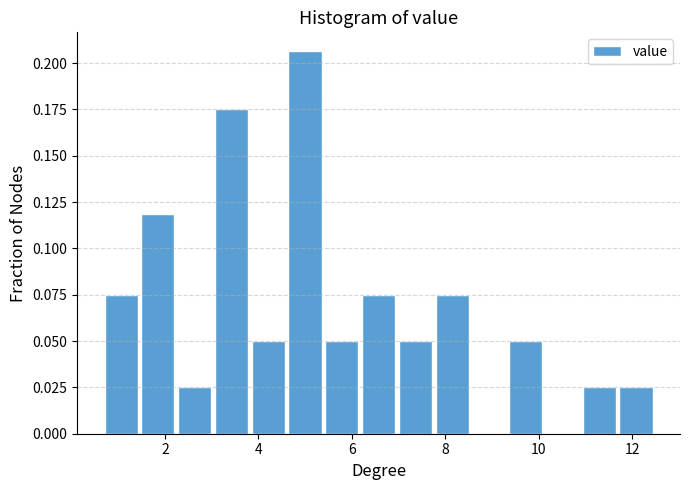

Around what value on the x-axis is the tallest bar? Give the approximate position of its centre, as read against the axis.

5.0